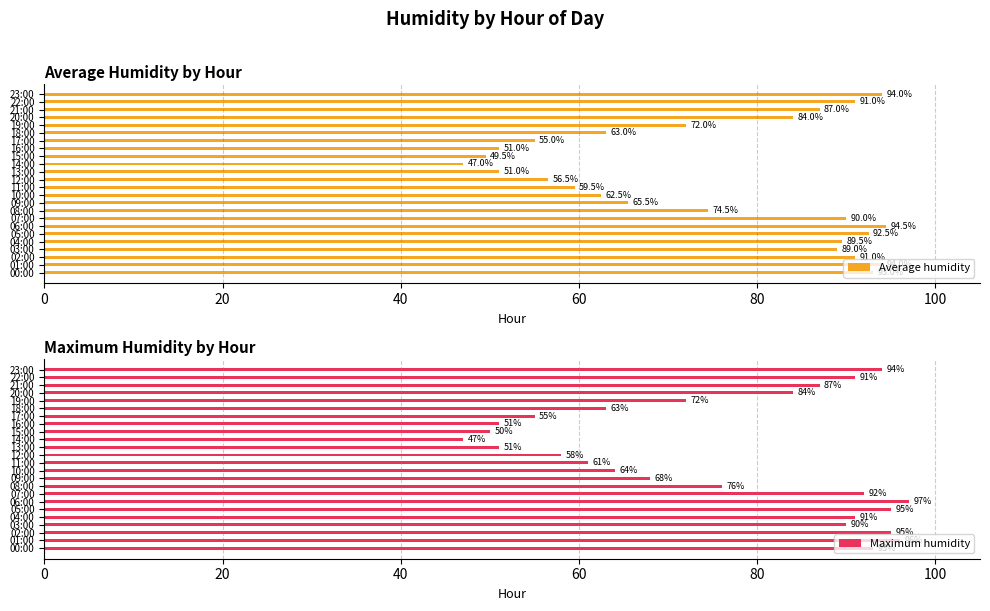

Is it true that Average humidity equals 118.6 at 20:00?

False